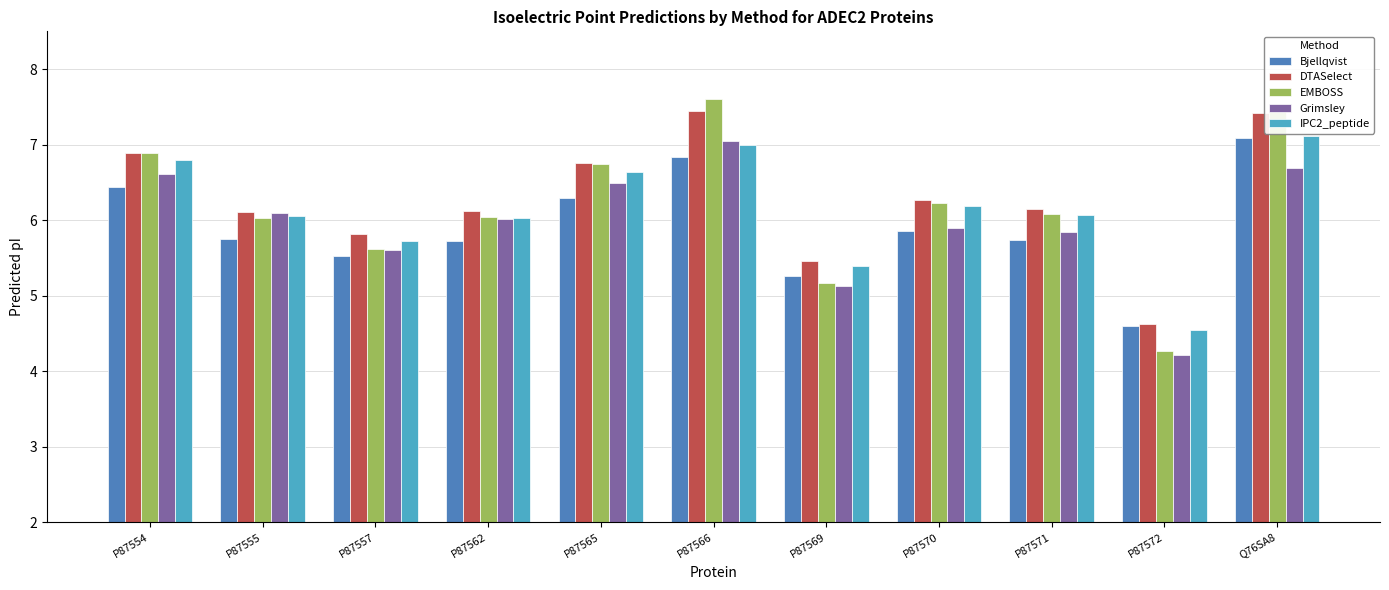

What is the difference between the maximum and second lowest values in the Grimsley series?

1.9